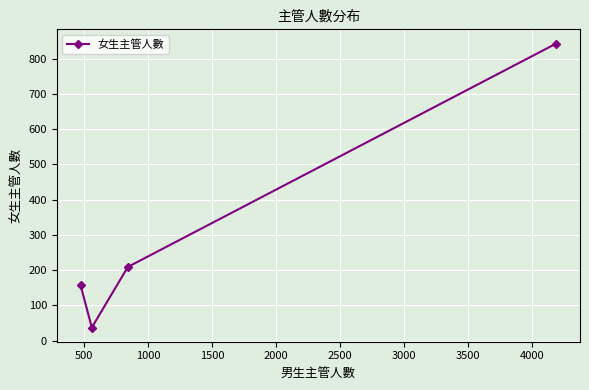

What is the average value?

312